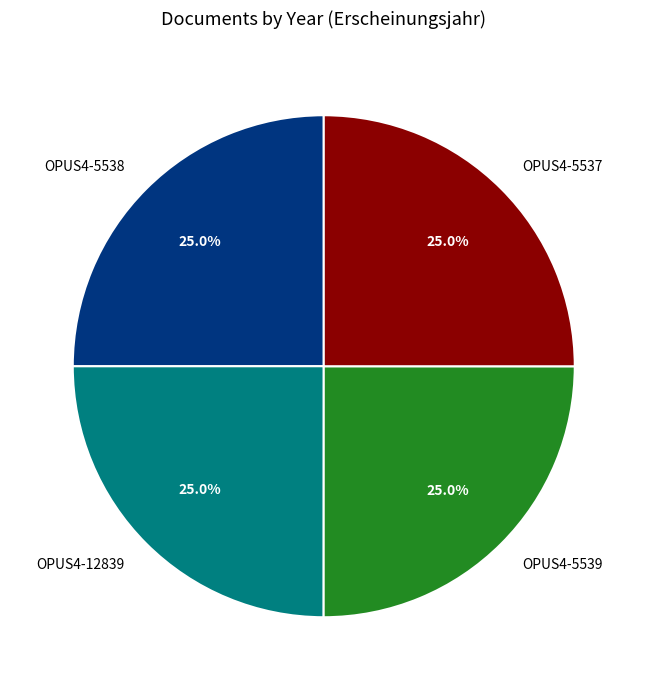

To the nearest percent, what percentage of the pie is OPUS4-12839?

25%